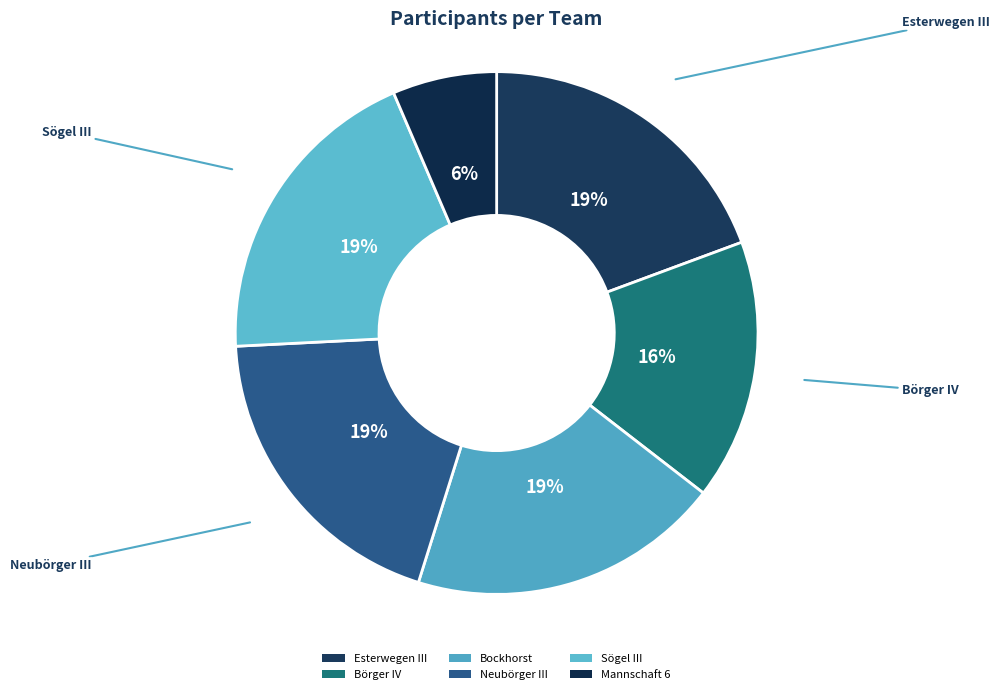

How many segments does this pie chart have?

6